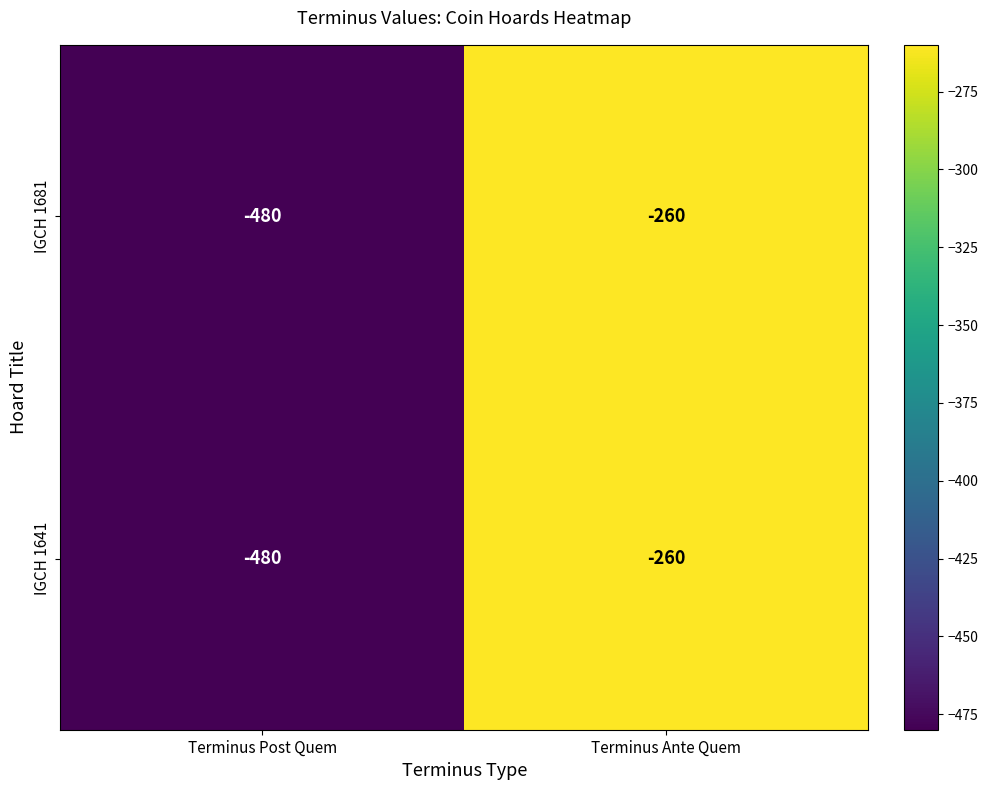

How many categories are shown in the chart?

2